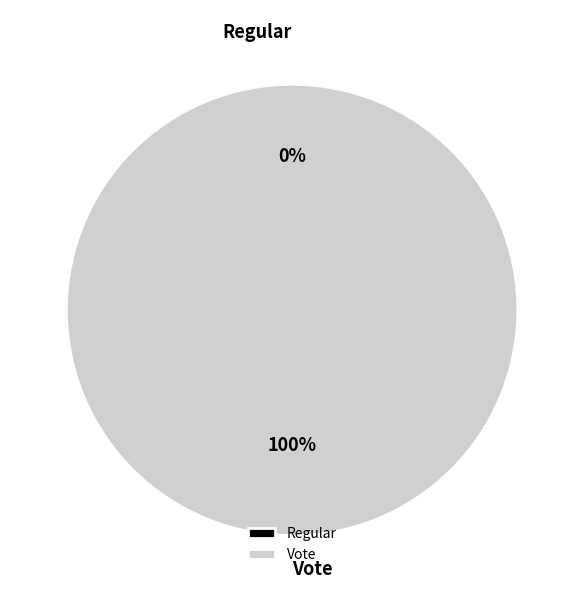

To the nearest percent, what is the average slice percentage?

50%